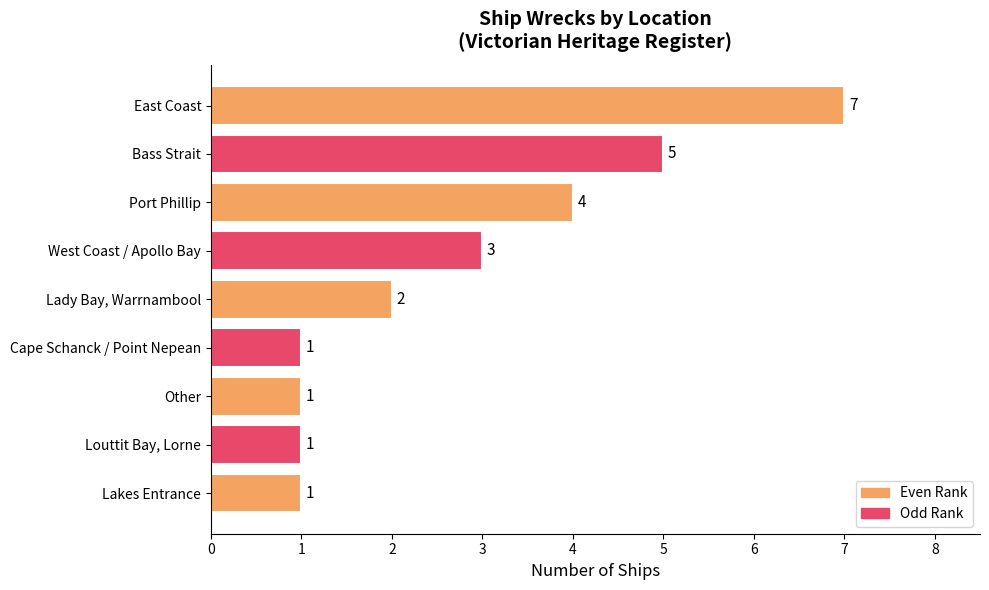

What is the ratio of the value at West Coast / Apollo Bay to the value at East Coast?

0.4